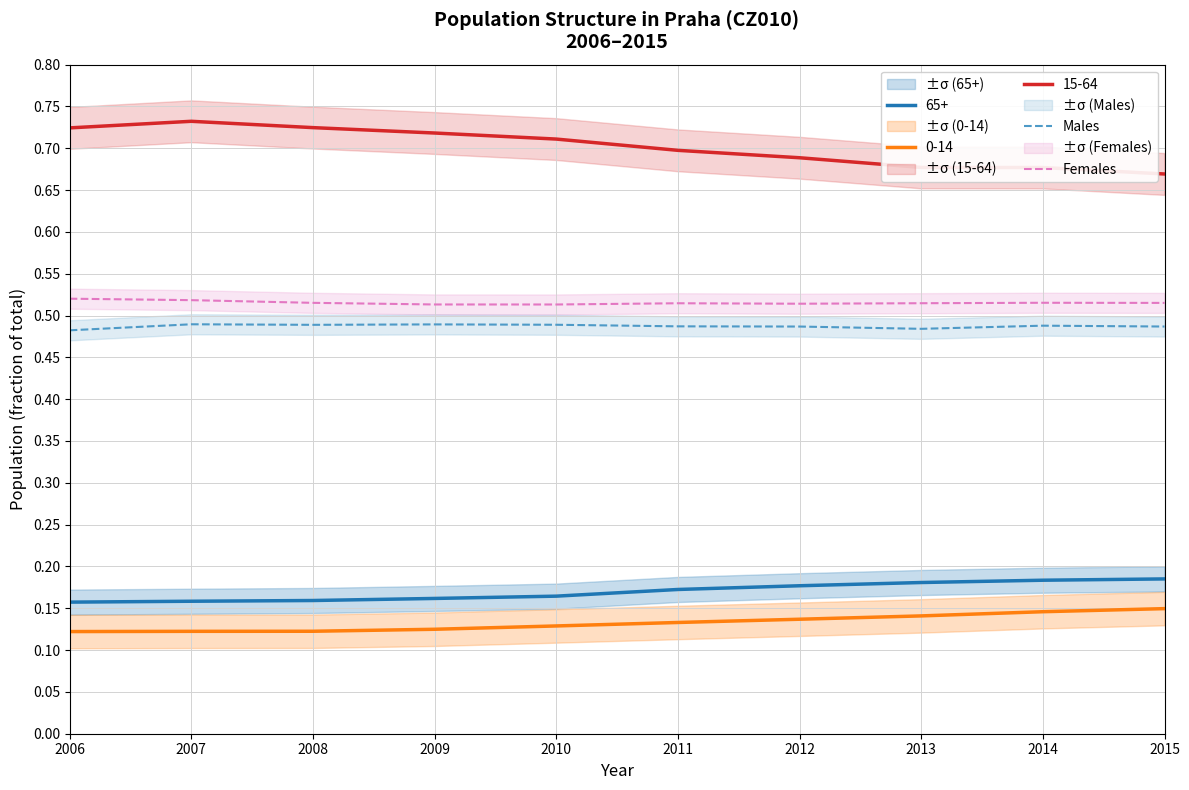

Is the value of 15-64 at 2009 greater than the value of Females at 2015?

Yes